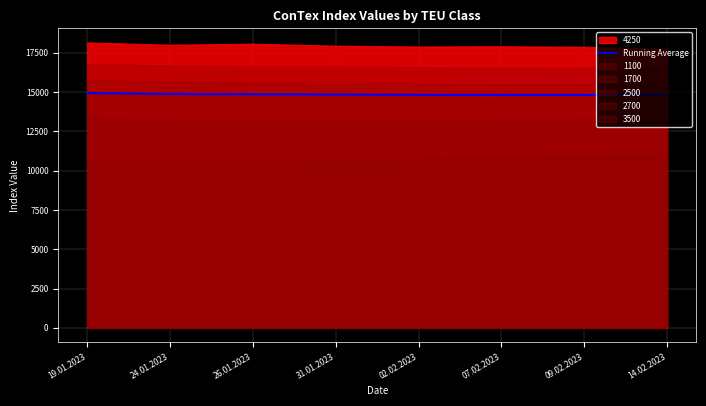

Which label corresponds to the largest value in the chart?

19.01.2023